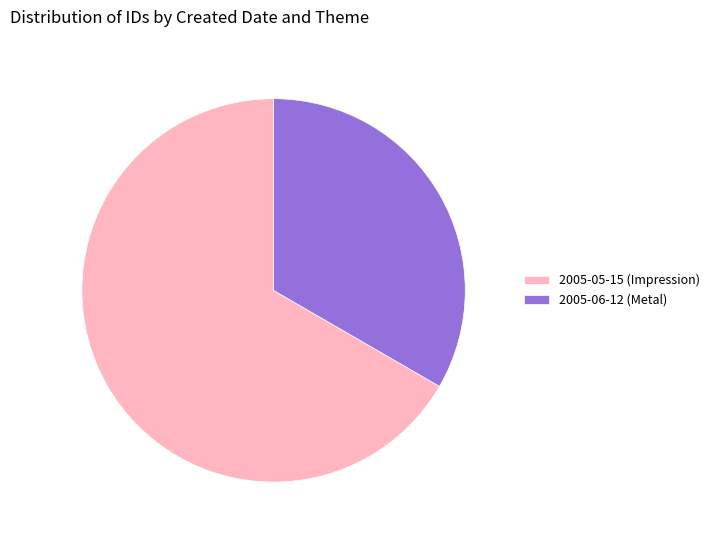

The 2005-05-15 (Impression) slice represents 27% of the pie. True or false?

False